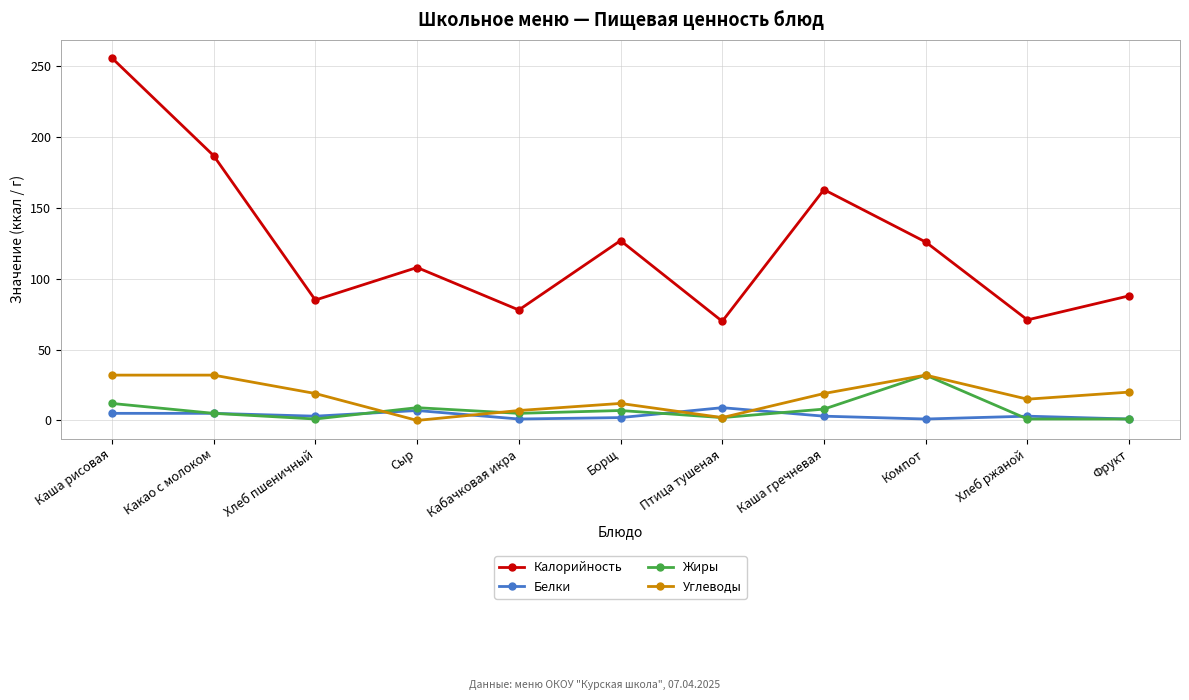

Does the chart display data point markers on the line(s)?

Yes